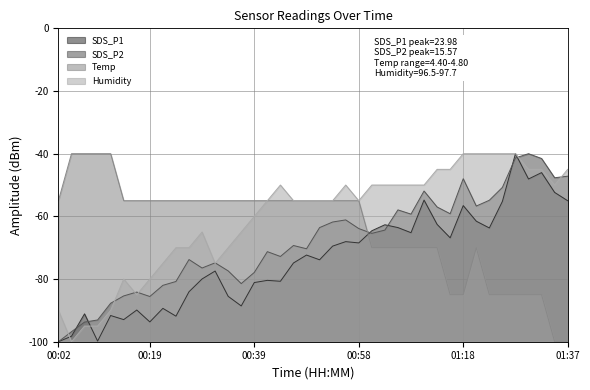

Rank the series by their average value, from lowest to highest.

SDS_P1, SDS_P2, Temp, Humidity